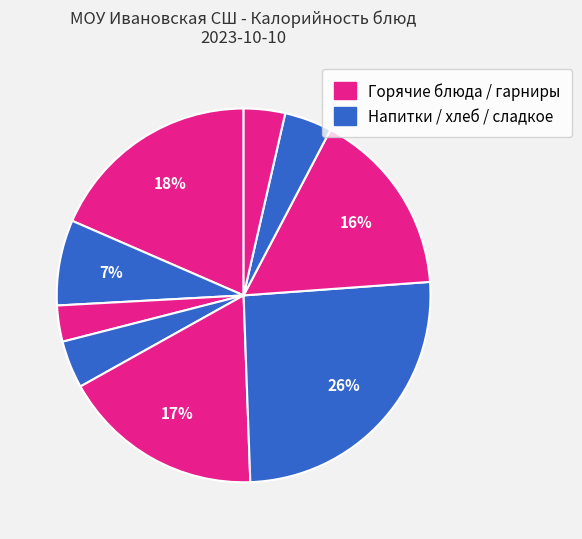

Count the number of slices in the pie.

9